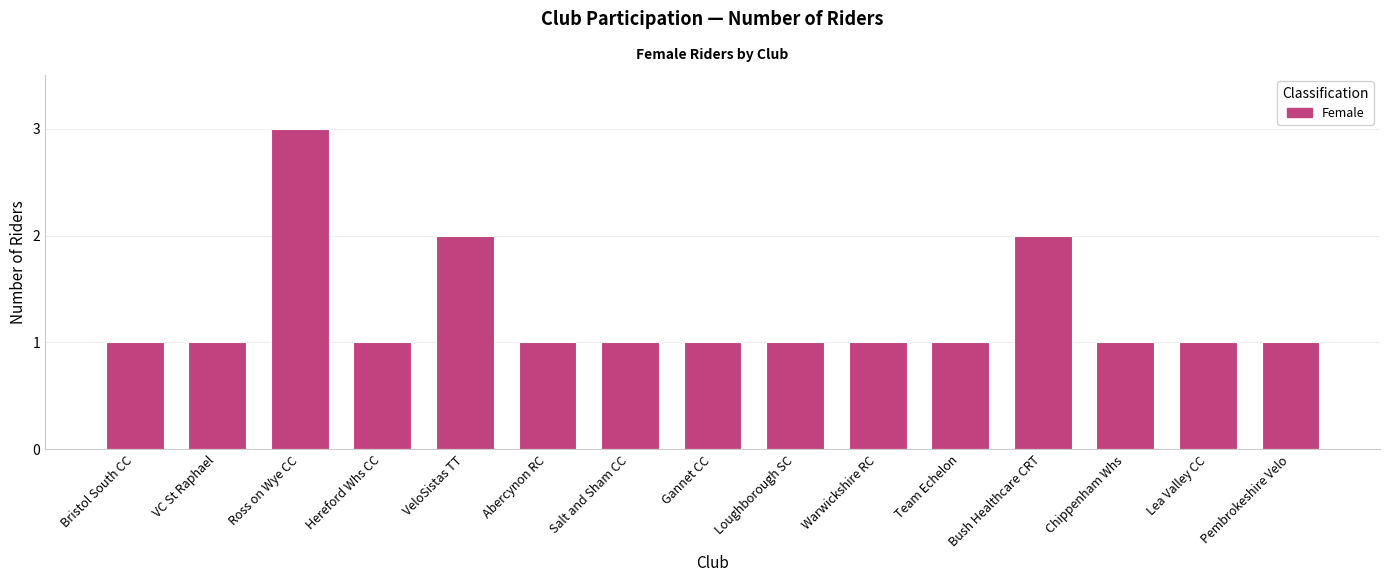

Reading left to right, extract all data points from this chart.

1	1	3	1	2	1	1	1	1	1	1	2	1	1	1